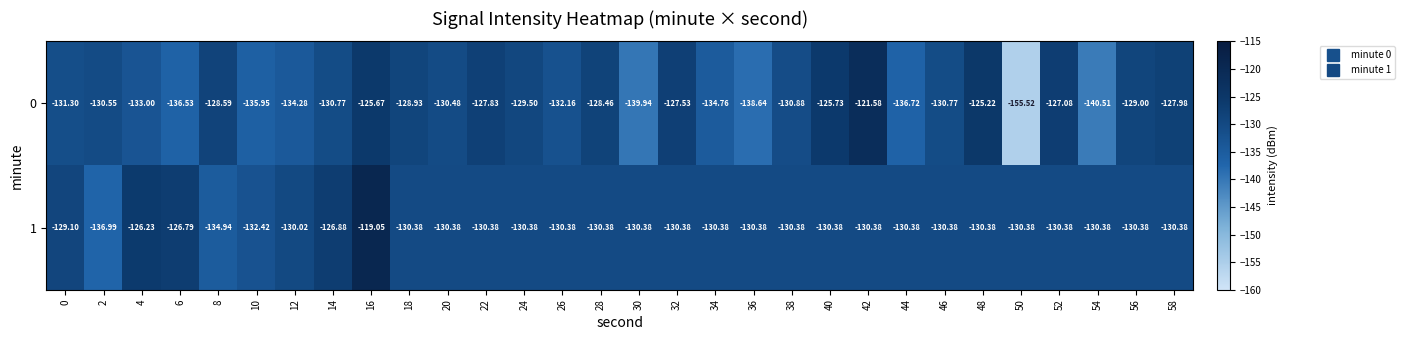

What is the total value across all series at 32?

-257.9